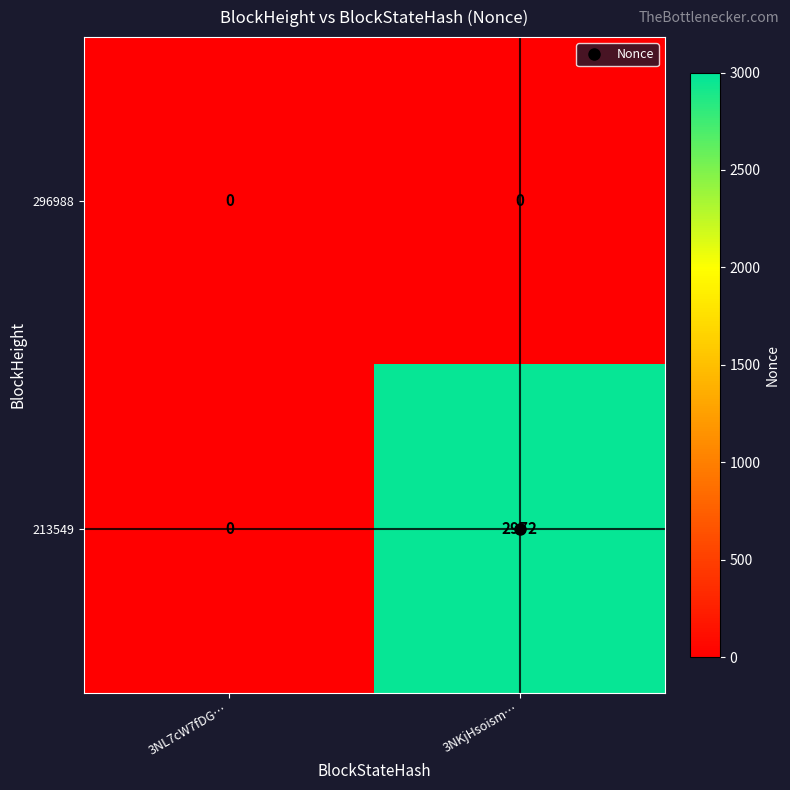

Which series has the largest total across all categories?

213549